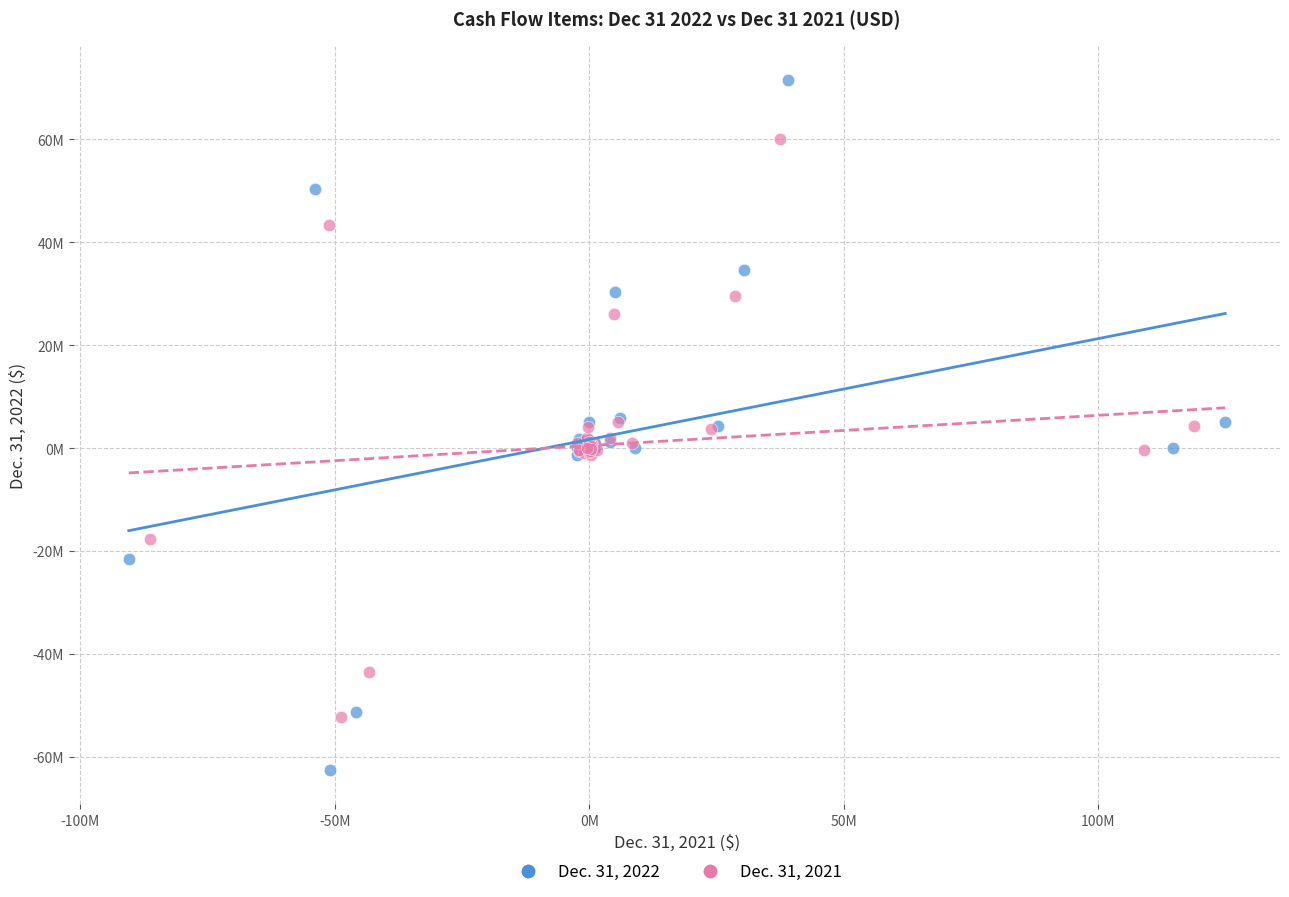

What are all the series names shown in the legend?

Dec. 31, 2022, Dec. 31, 2021